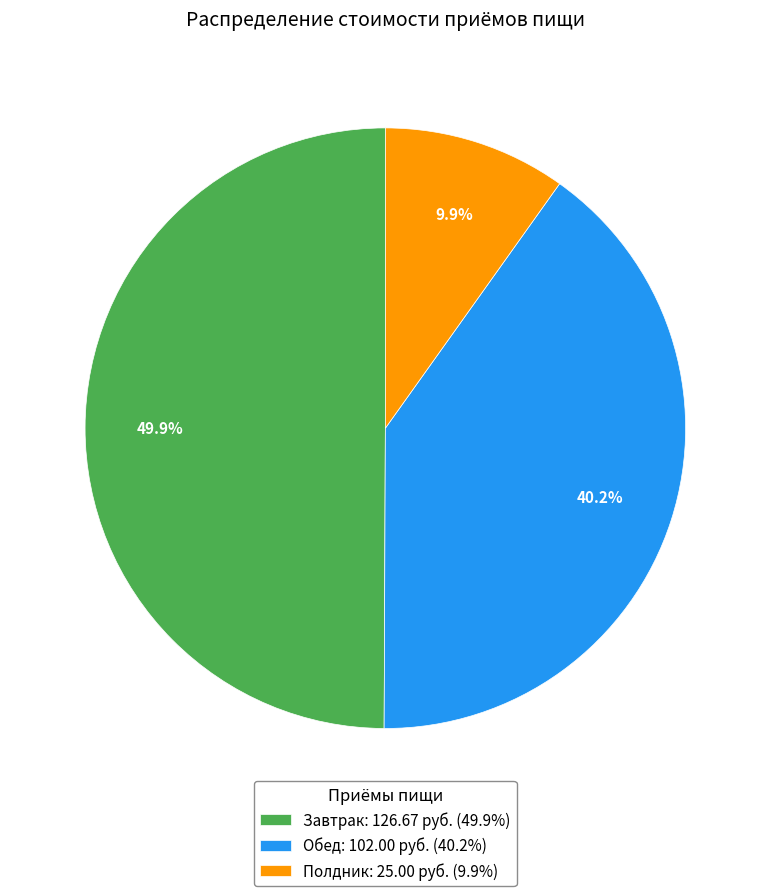

What percentage do Завтрак and Полдник together represent?

59.8%